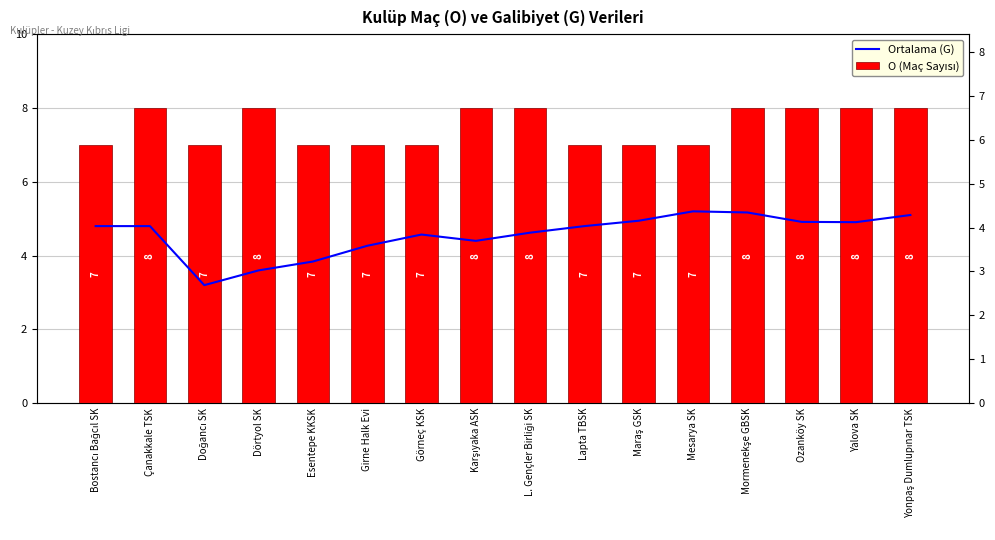

True or false: Ortalama (G) has a value of 4.4 at Karşıyaka ASK.

True